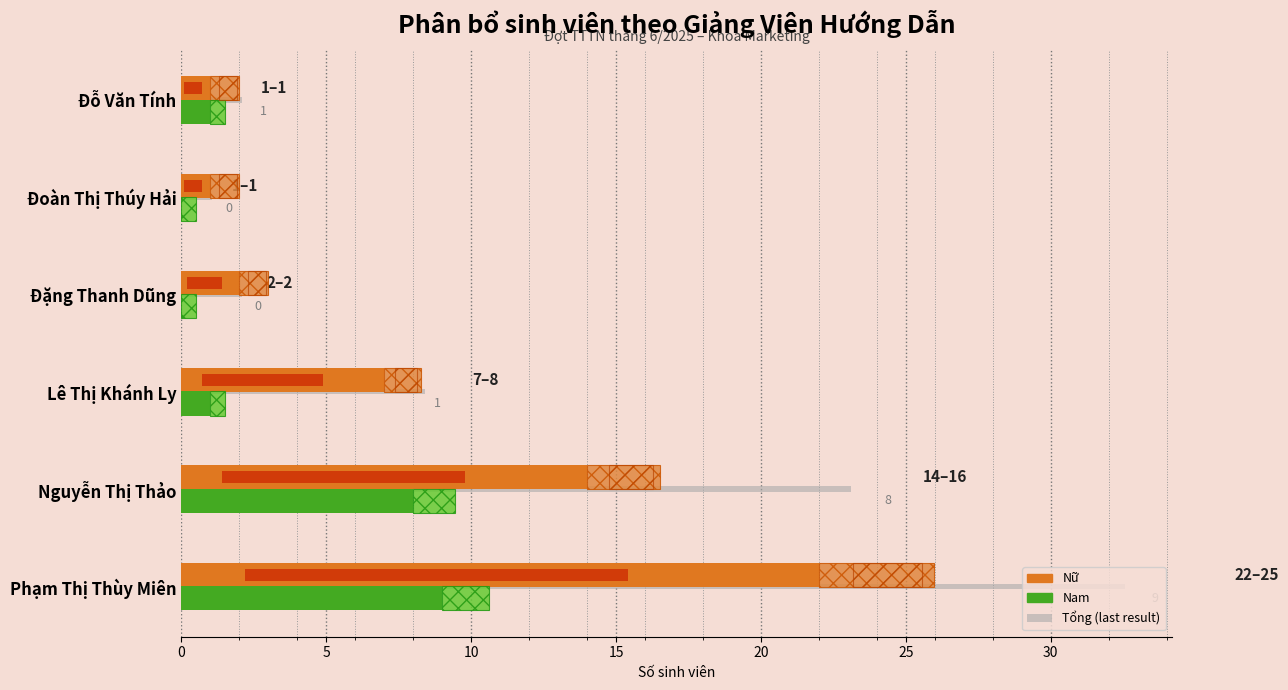

How many bars are there in each group?

2